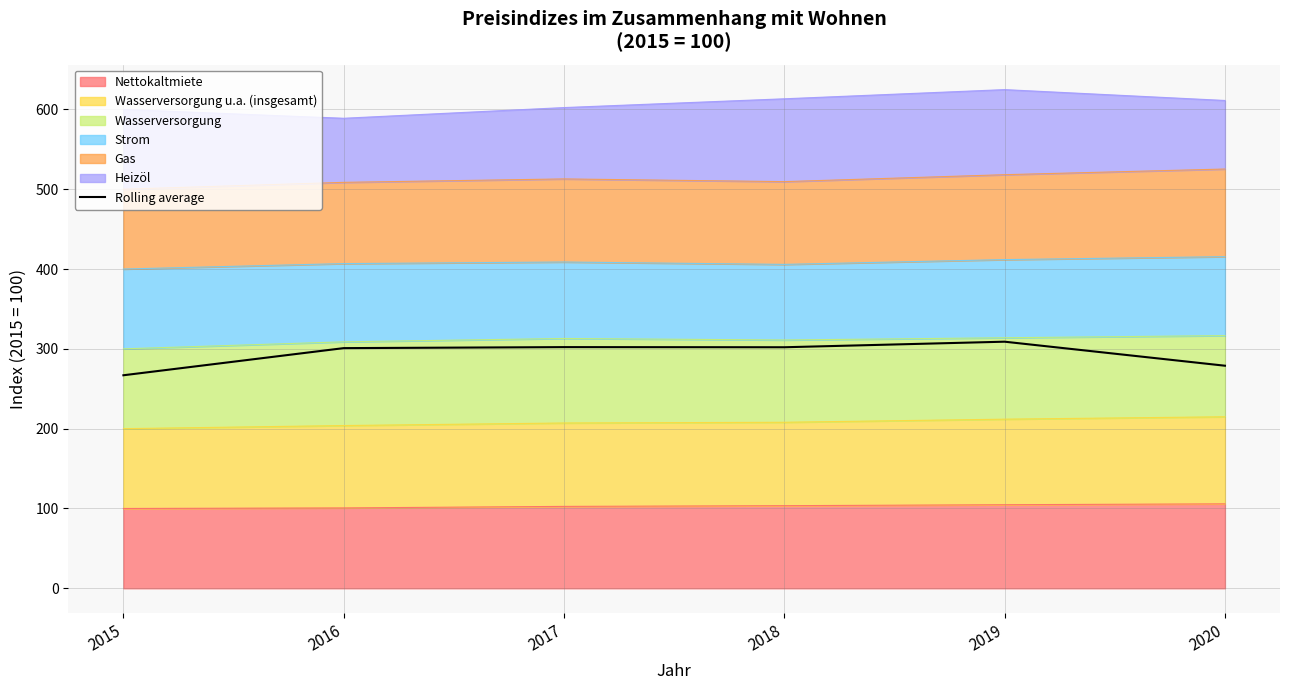

True or false: the data has more than 2 interior local peaks.

False